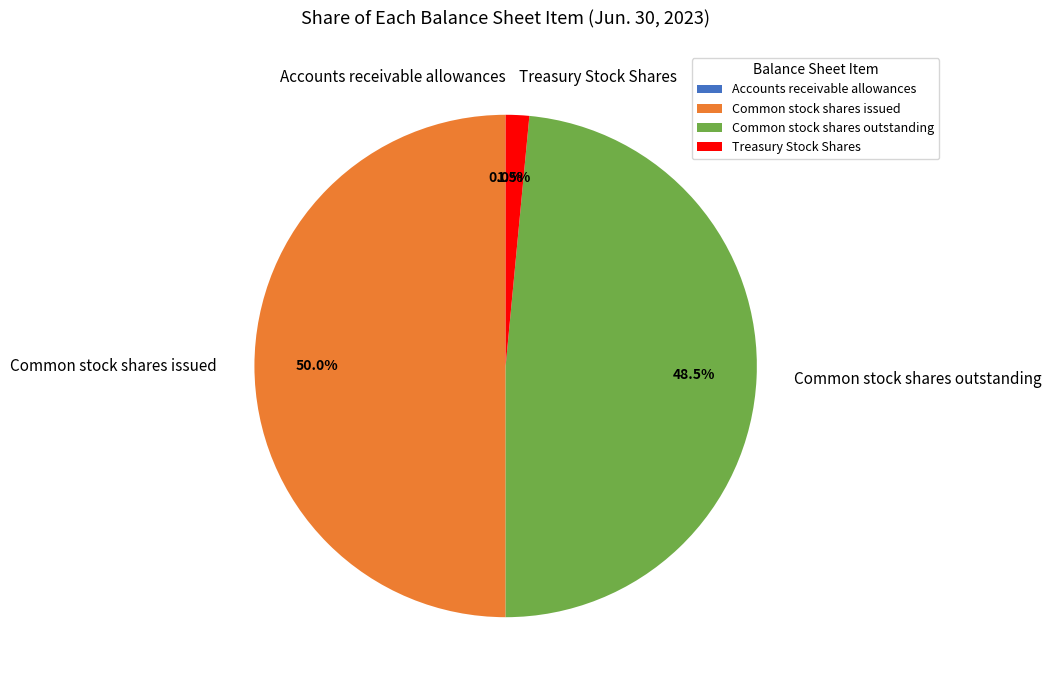

What percentage do Common stock shares issued and Treasury Stock Shares together represent?

51.5%